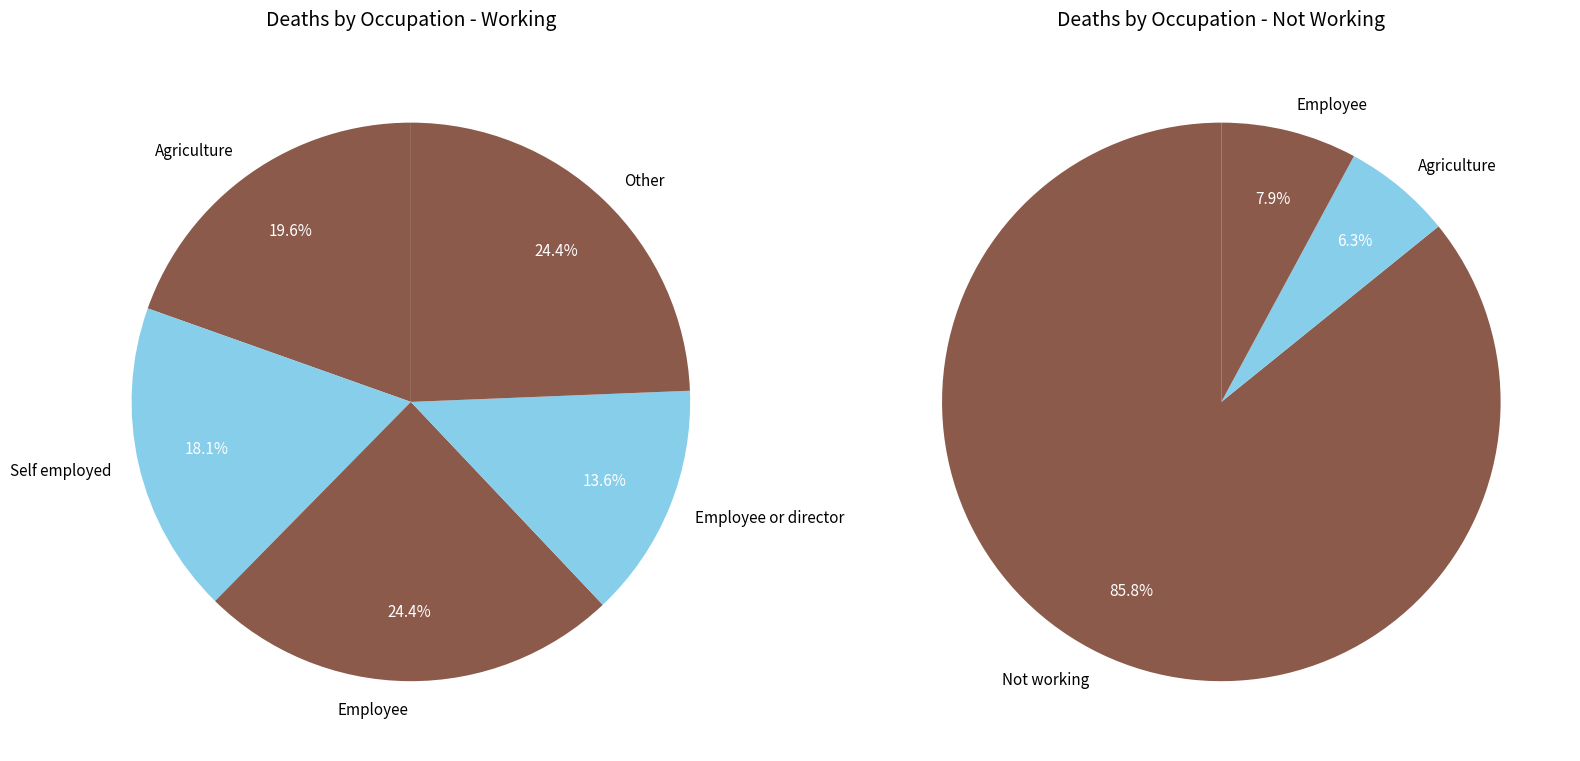

Rank the categories by value from lowest to highest.

Employee or director, Self employed, Agriculture, Other, Employee, Not working